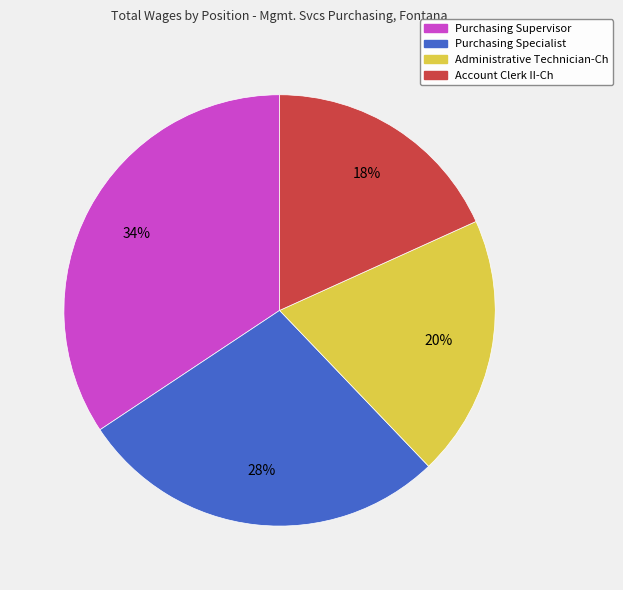

Rank the categories by value from lowest to highest.

Account Clerk II-Ch, Administrative Technician-Ch, Purchasing Specialist, Purchasing Supervisor